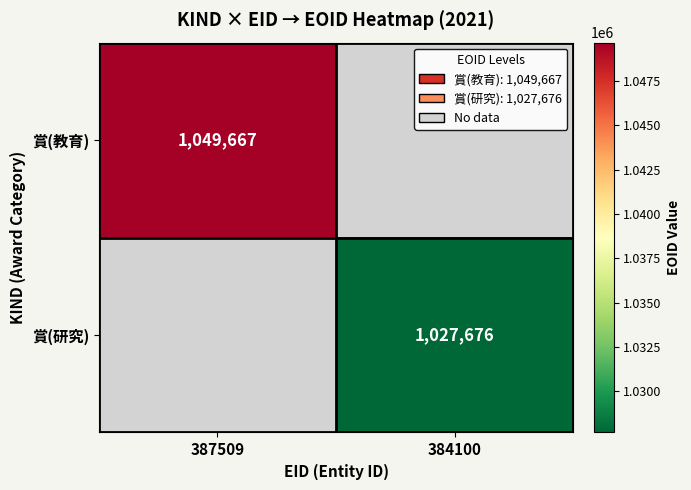

Count the number of categories in the chart.

2